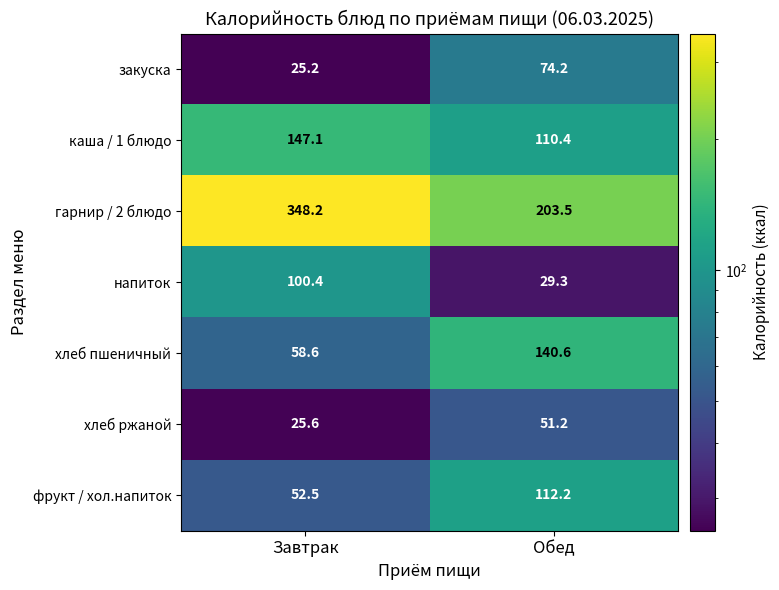

Where does the каша / 1 блюдо series first go above 147?

Завтрак